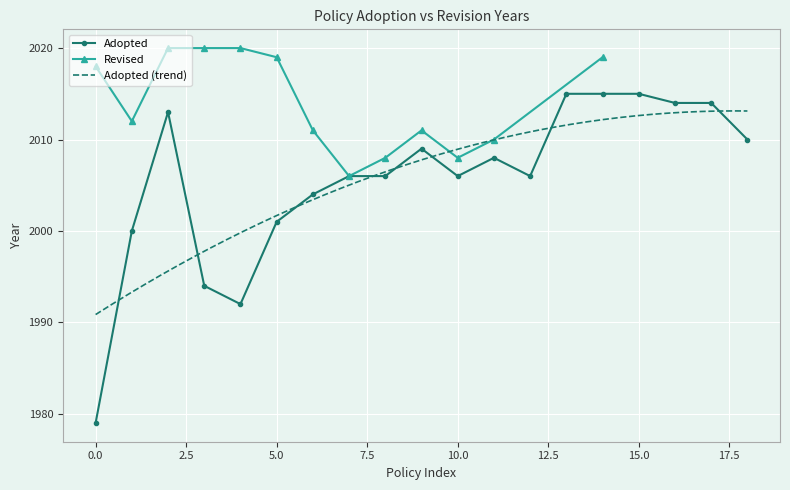

Is it true that Adopted equals 2015 at 15.0?

True